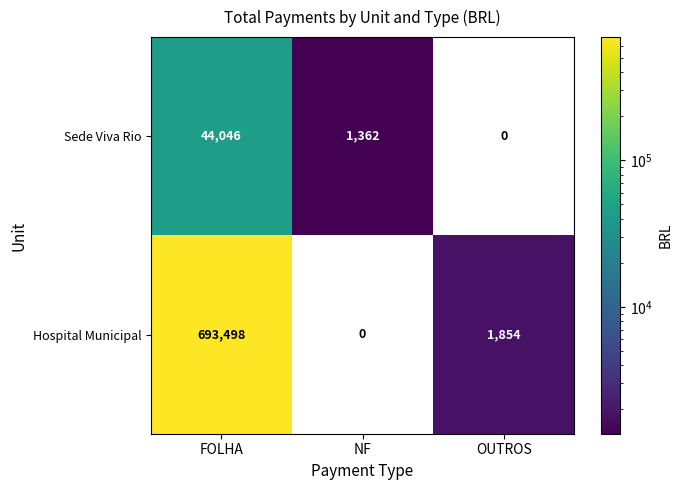

Reading right to left, what are all the values shown in this chart?

Sede Viva Rio: OUTROS=0	NF=1362	FOLHA=44046
Hospital Municipal: OUTROS=1854	NF=0	FOLHA=693498